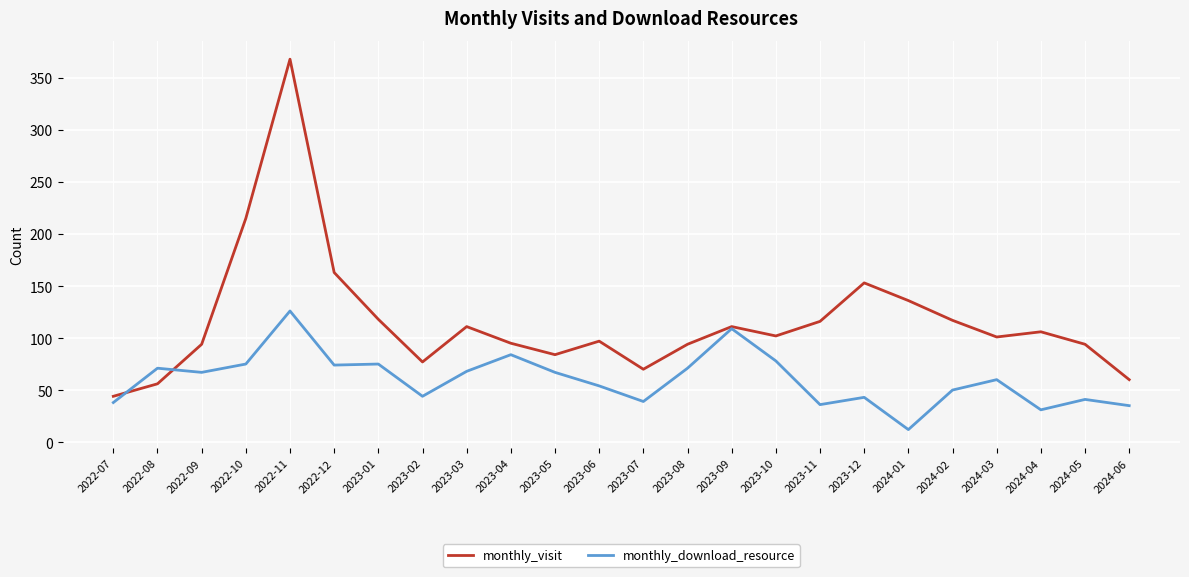

At which label is monthly_visit closest to 206?

2022-10